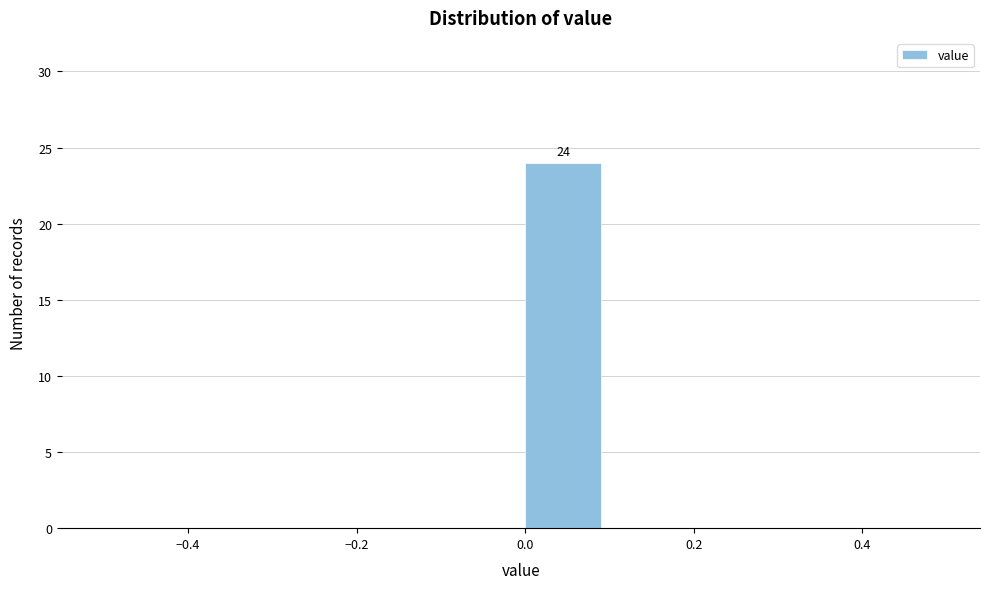

Which range on the x-axis has the tallest bar?

0.0 to 0.1